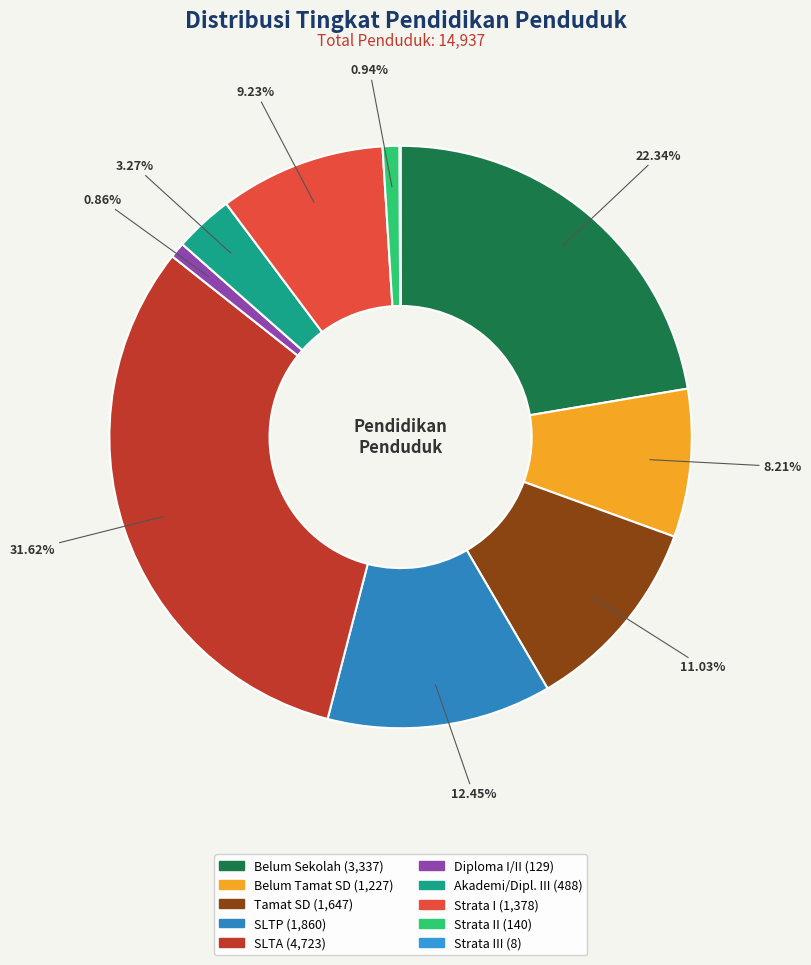

Is there any slice that represents more than half of the pie?

No